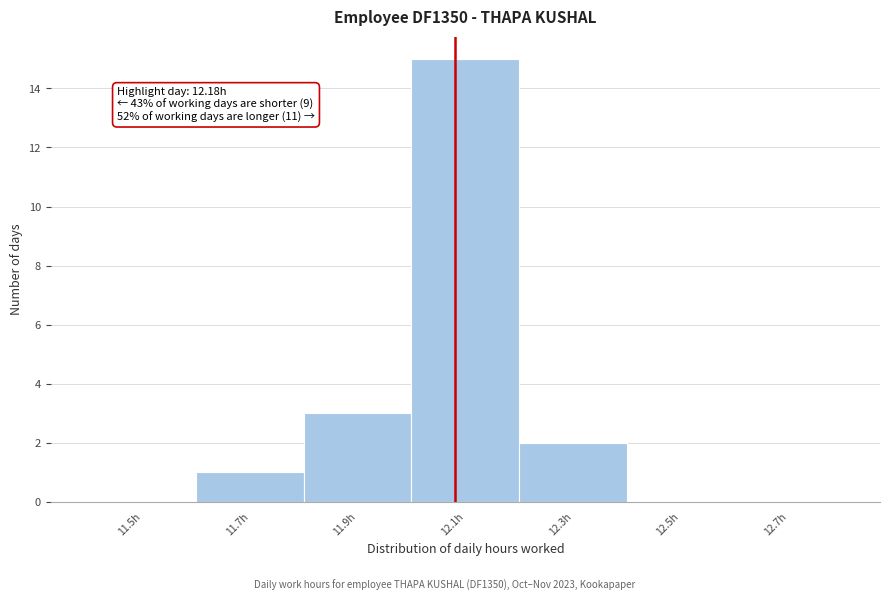

Reading right to left, what are all the values shown in this chart?

12.7h=0	12.5h=0	12.3h=2	12.1h=15	11.9h=3	11.7h=1	11.5h=0